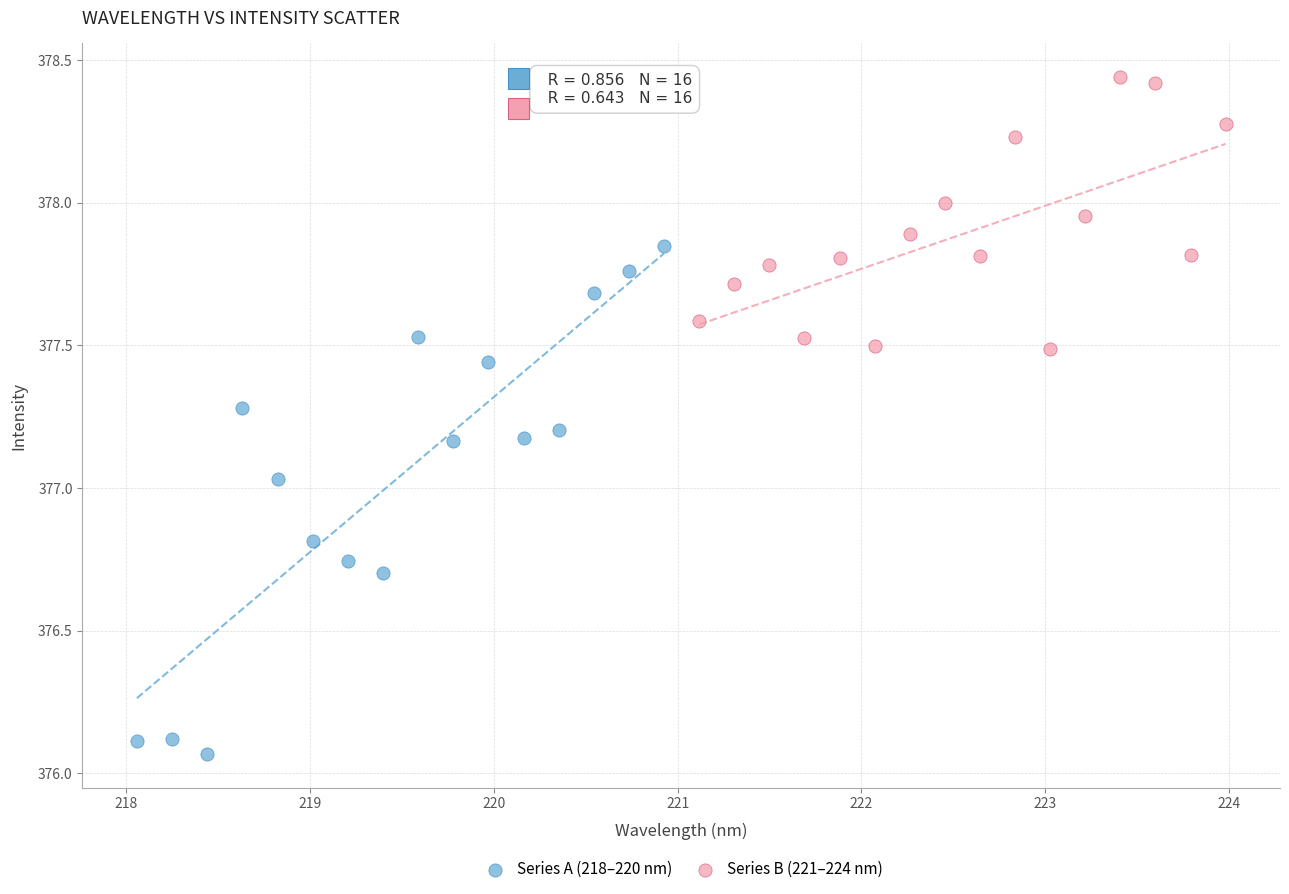

Which series has the widest spread of Y values?

Series A (218–220 nm)